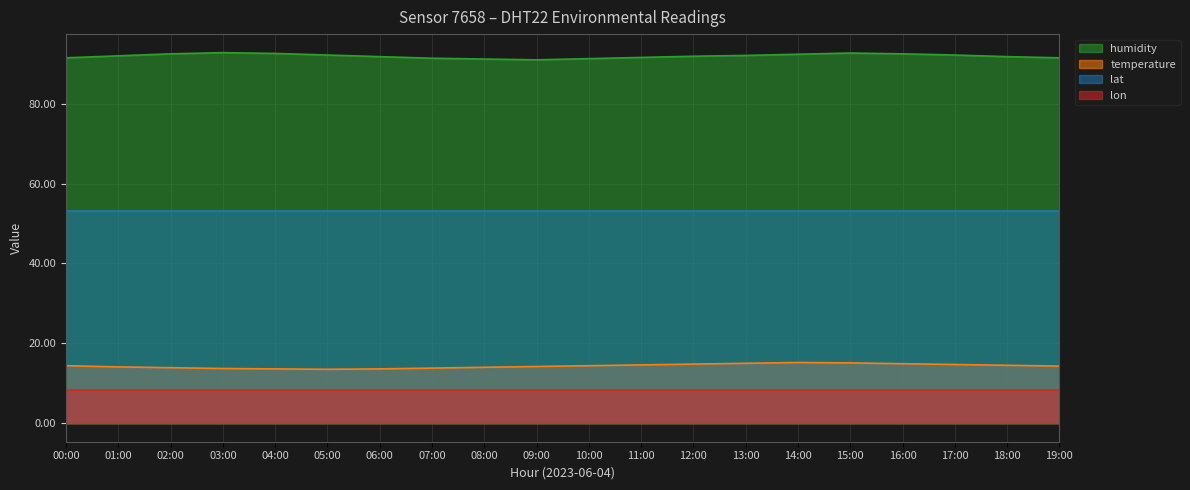

True or false: humidity and temperature cross at least once.

False